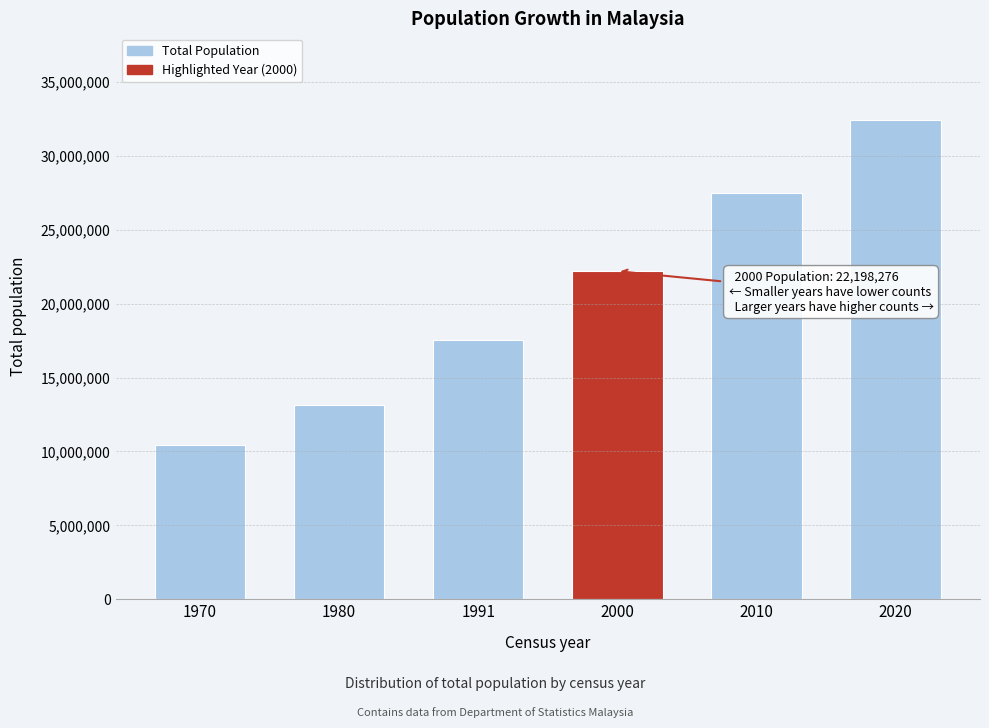

Reading right to left, list all the values displayed in this chart.

32447385	27484596	22198276	17563420	13136109	10439430